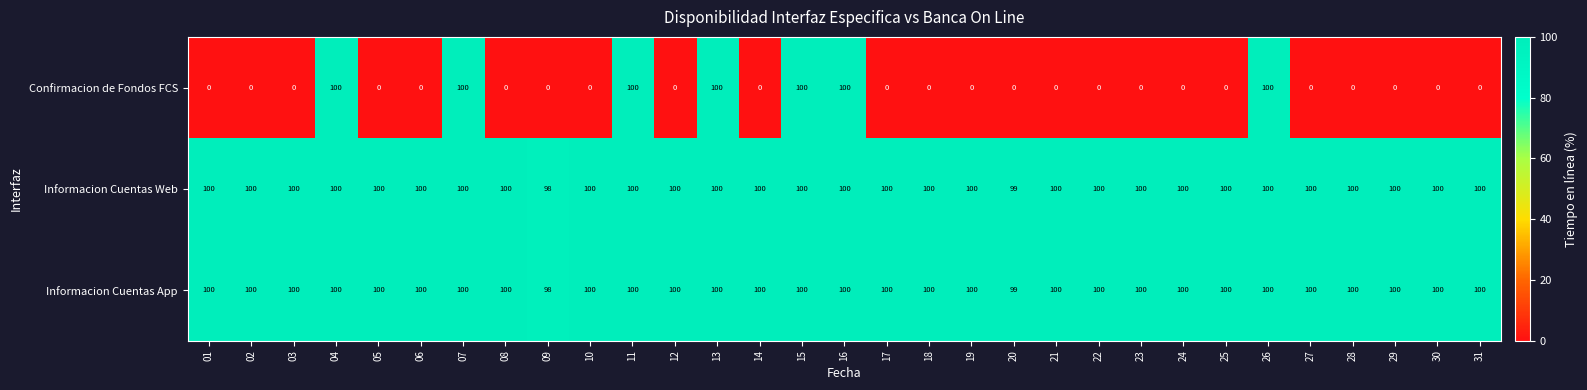

What is the sum of all Confirmacion de Fondos FCS values?

700